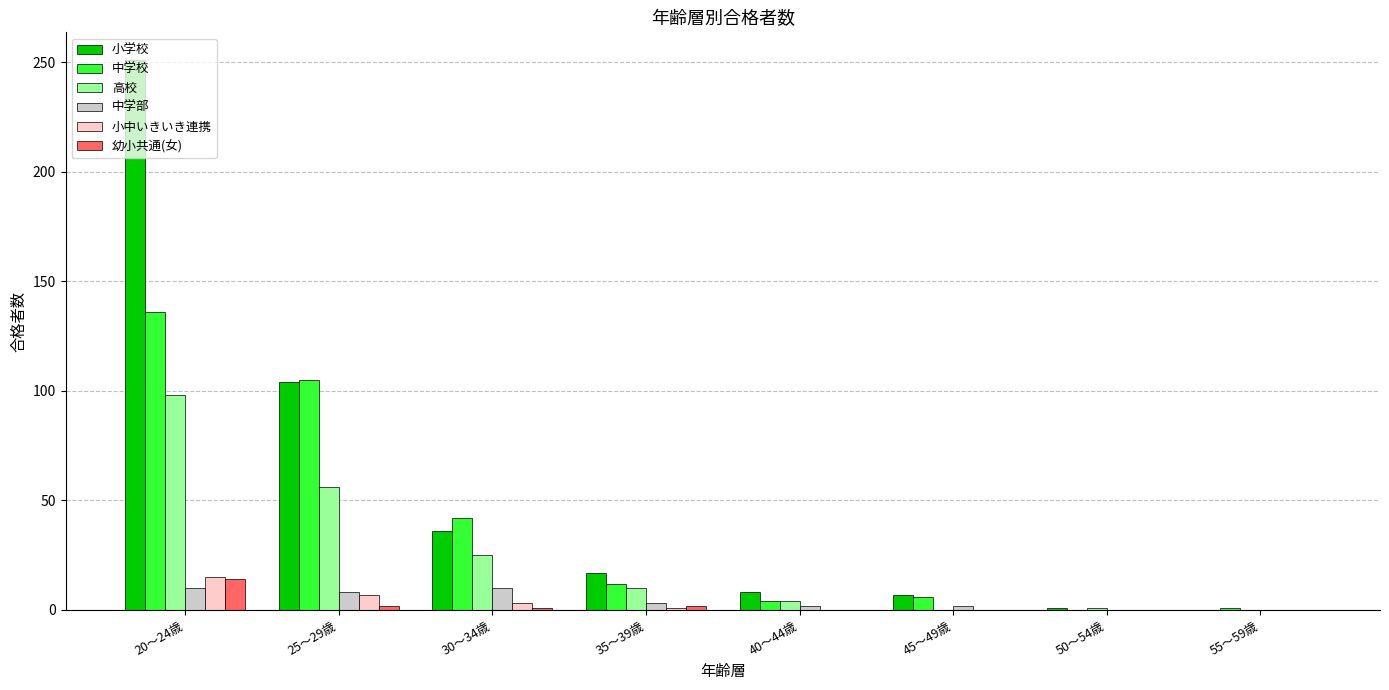

What is the greatest value displayed?

251